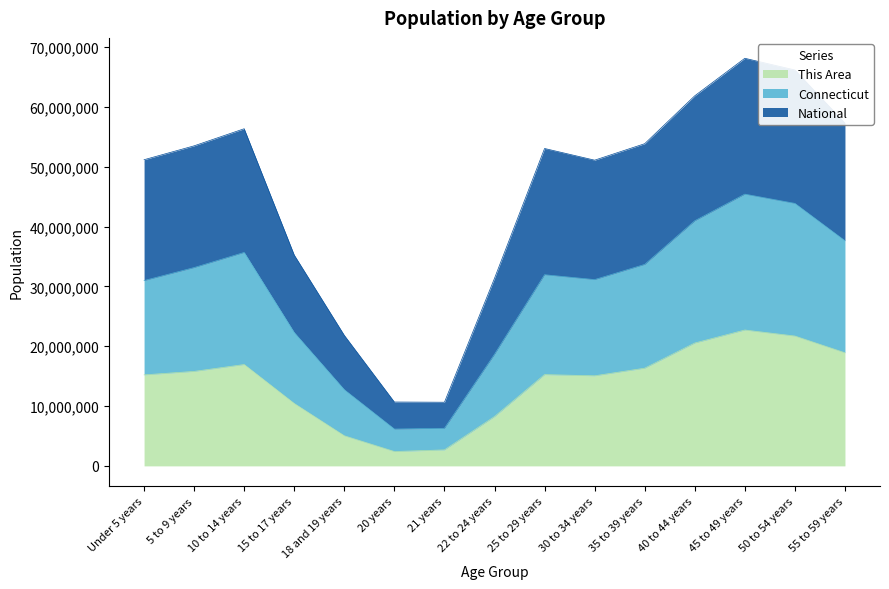

What is the maximum value shown in the chart?

68125773.0